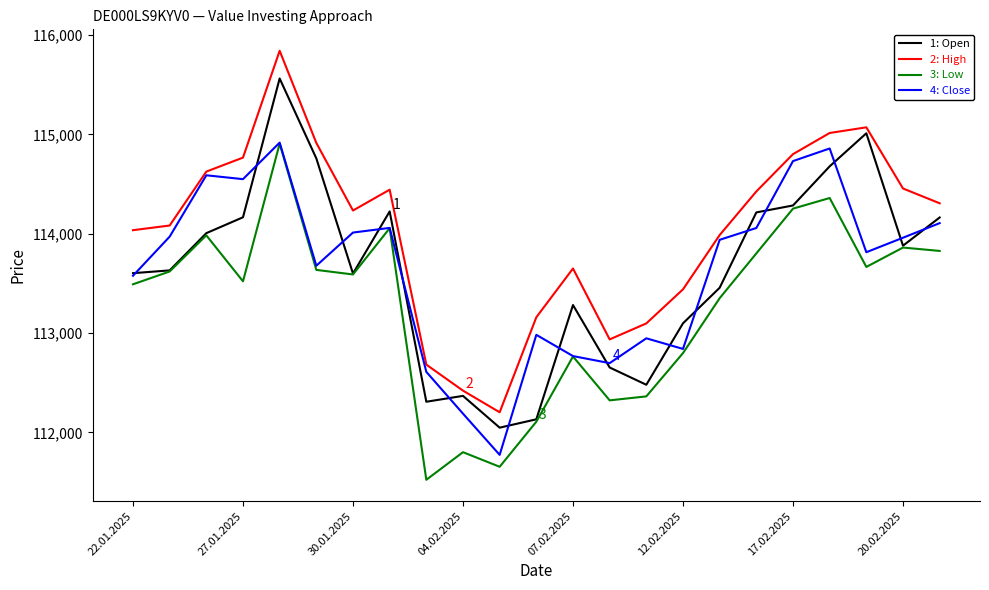

What is the smallest value displayed?

111522